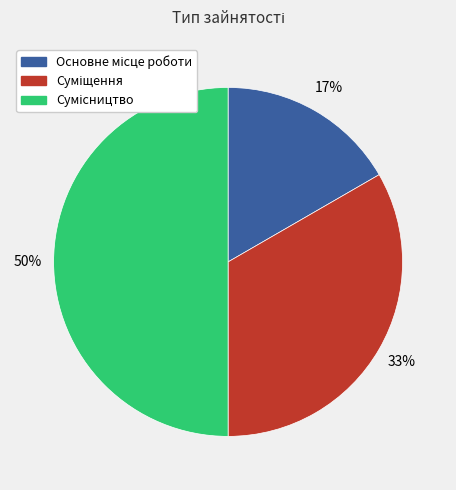

To the nearest percent, what is the average slice percentage?

33%